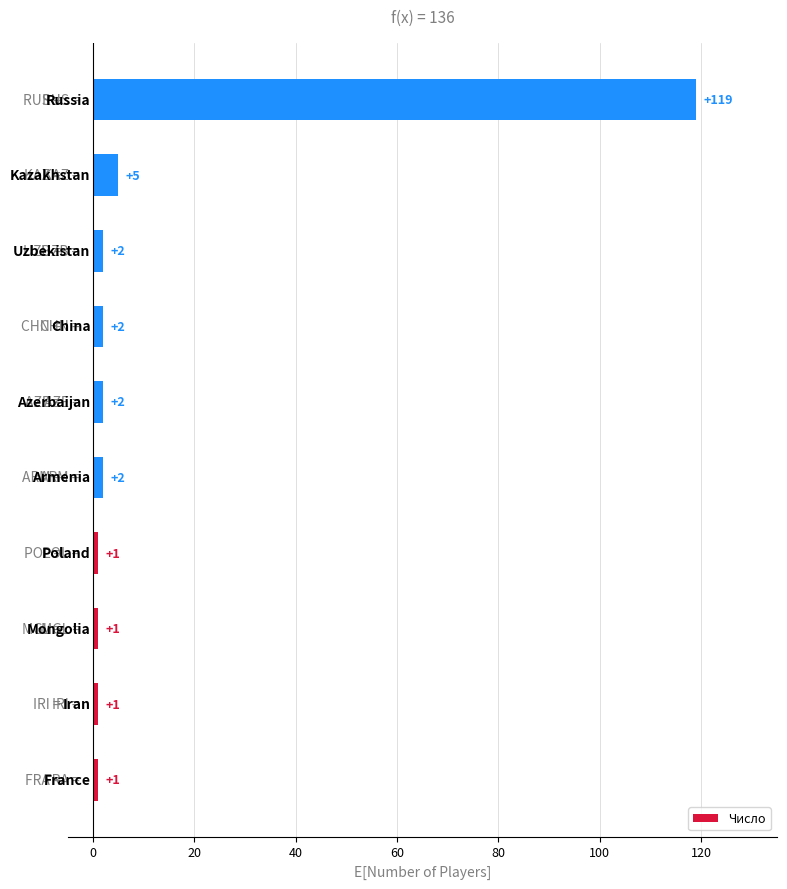

How many data points are less than 2?

4